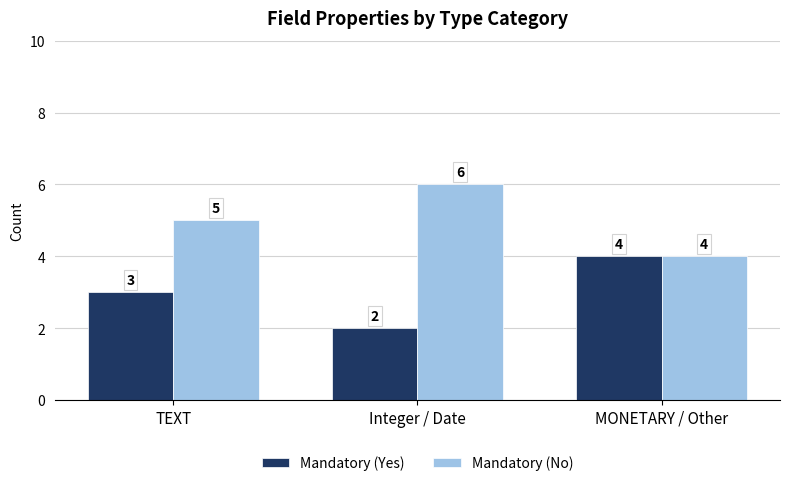

Rank the series by their average value, from highest to lowest.

Mandatory (No), Mandatory (Yes)